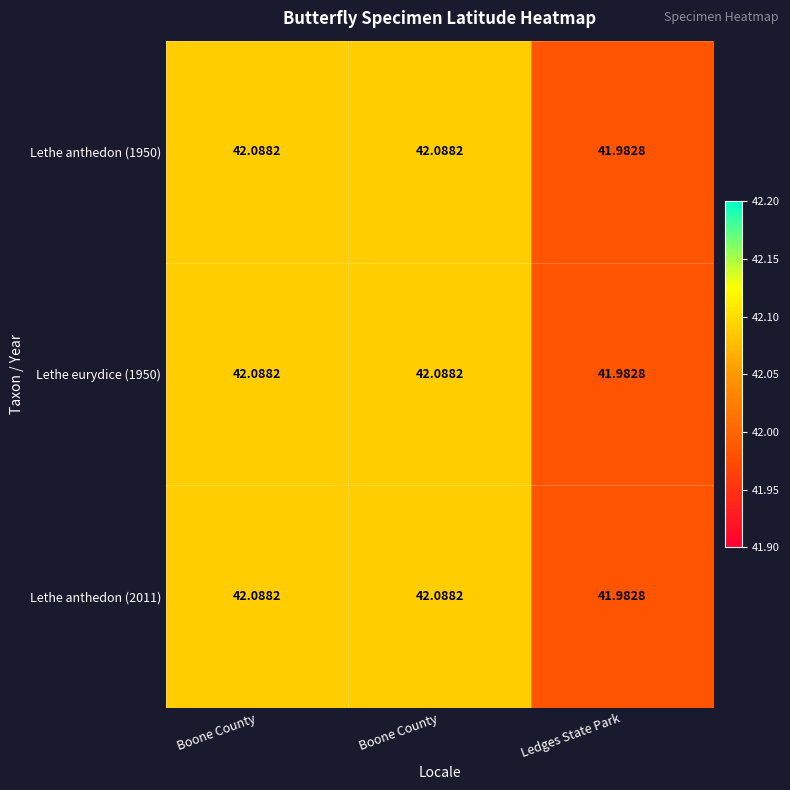

Which series has the widest spread of values?

Lethe anthedon (1950)